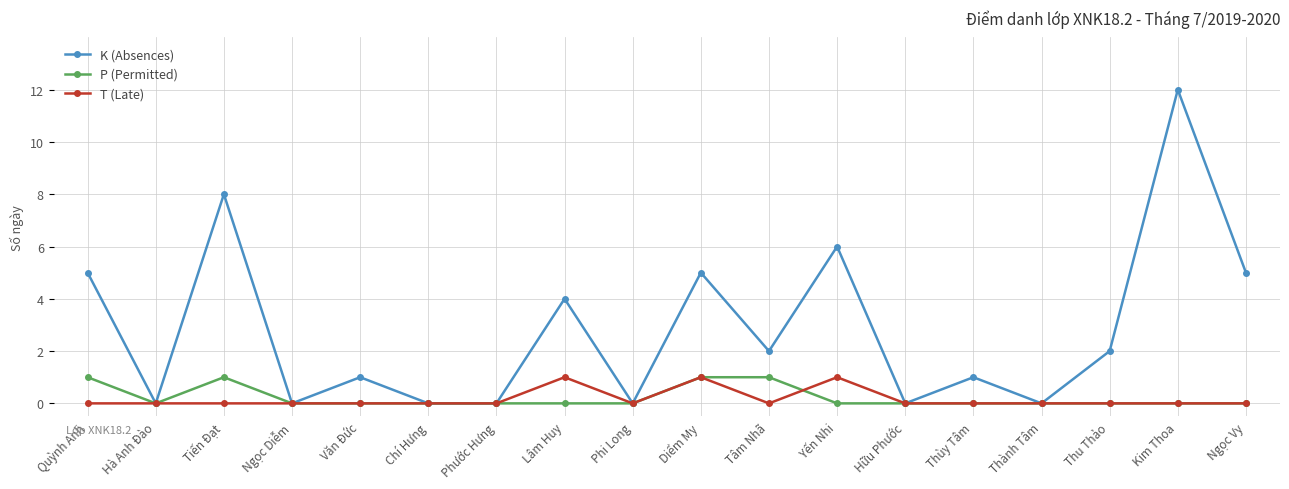

True or false: K (Absences) has a value of 1 at Văn Đức.

True